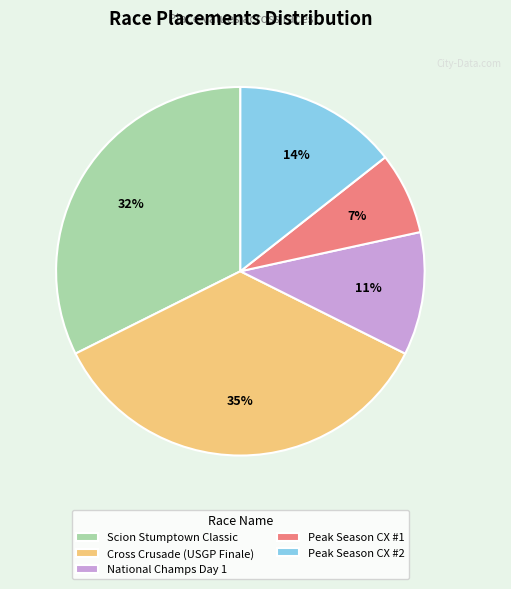

What is the smallest slice in the pie chart?

Peak Season CX #1